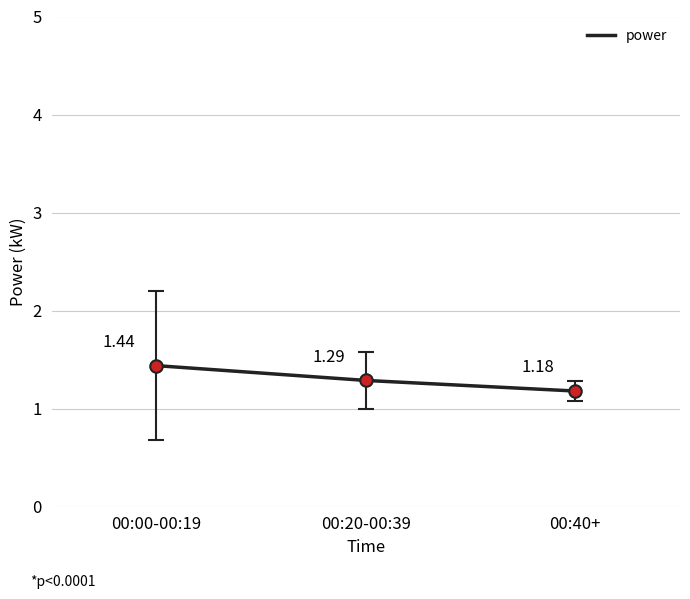

Where is the data nearest to the value 1?

00:40+